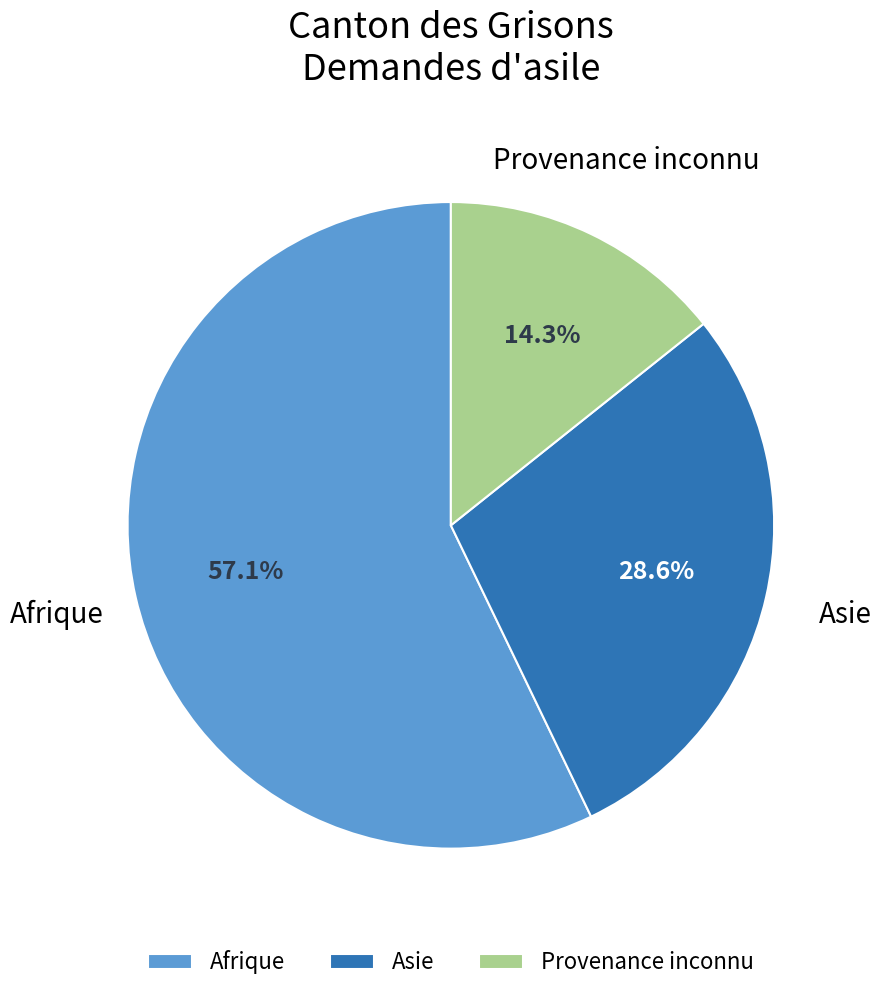

To the nearest percent, what is the difference between the Asie and Provenance inconnu slice percentages?

14%